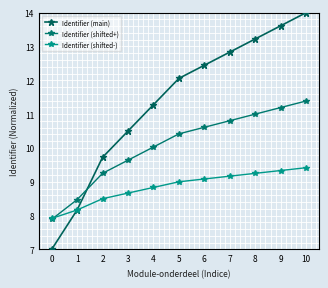

What value does the Identifier (shifted+) series have at 6?

10.6